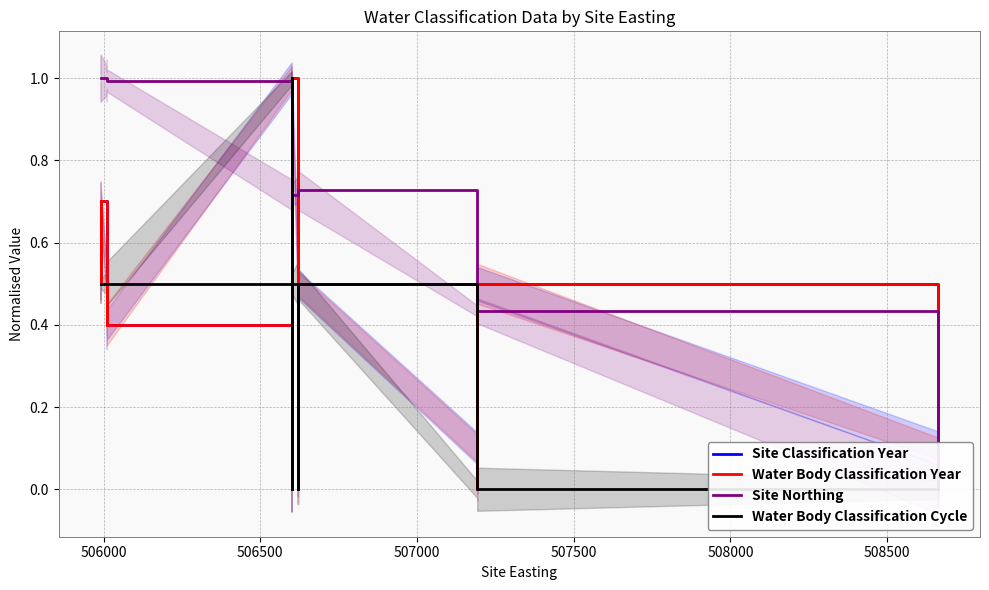

What is the sum of all Site Northing values?

28.9